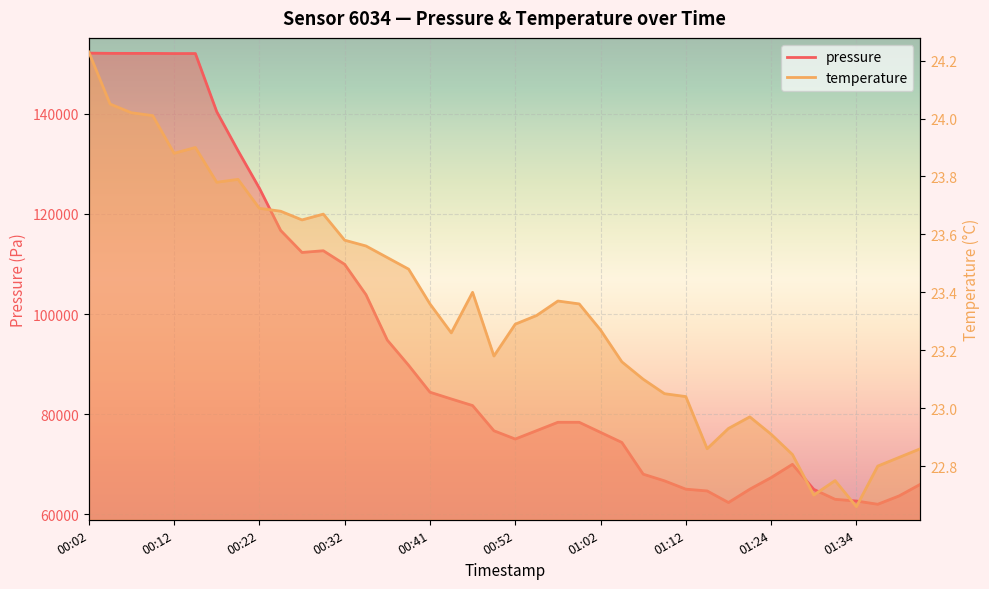

What is the spread (max minus min) of values at 01:34?

62618.6